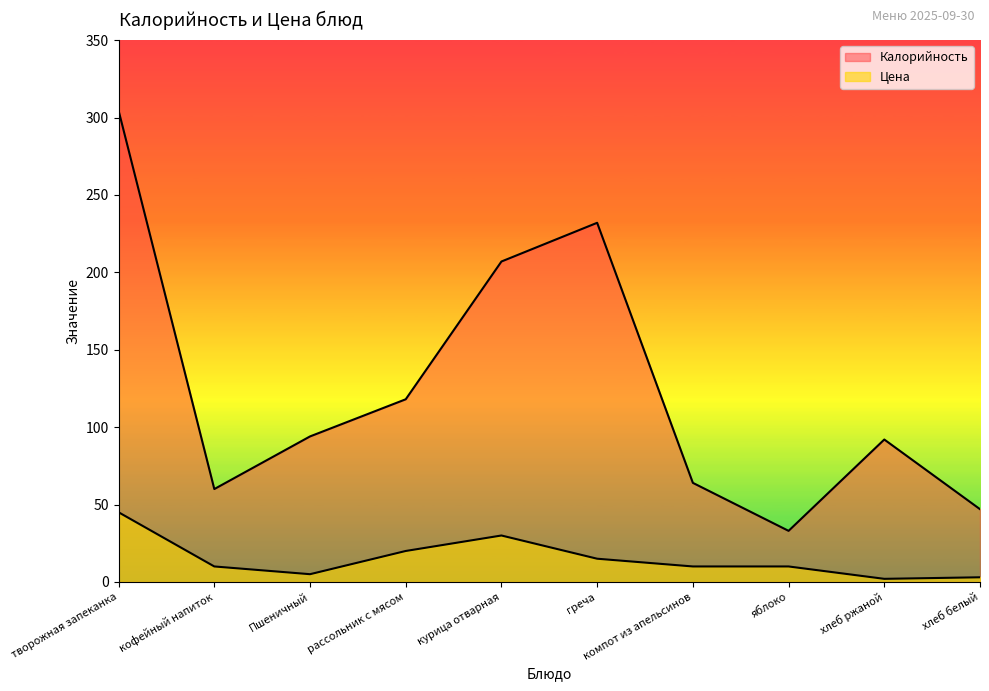

True or false: Цена and Калорийность cross at least once.

False